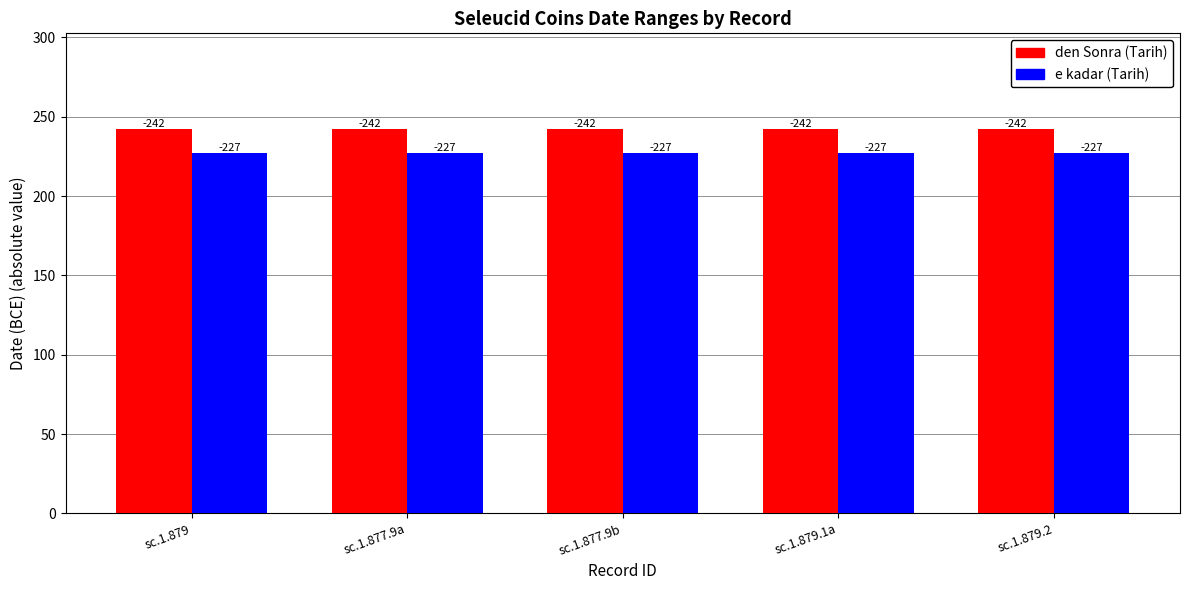

Which series has the largest range (max minus min)?

den Sonra (Tarih)